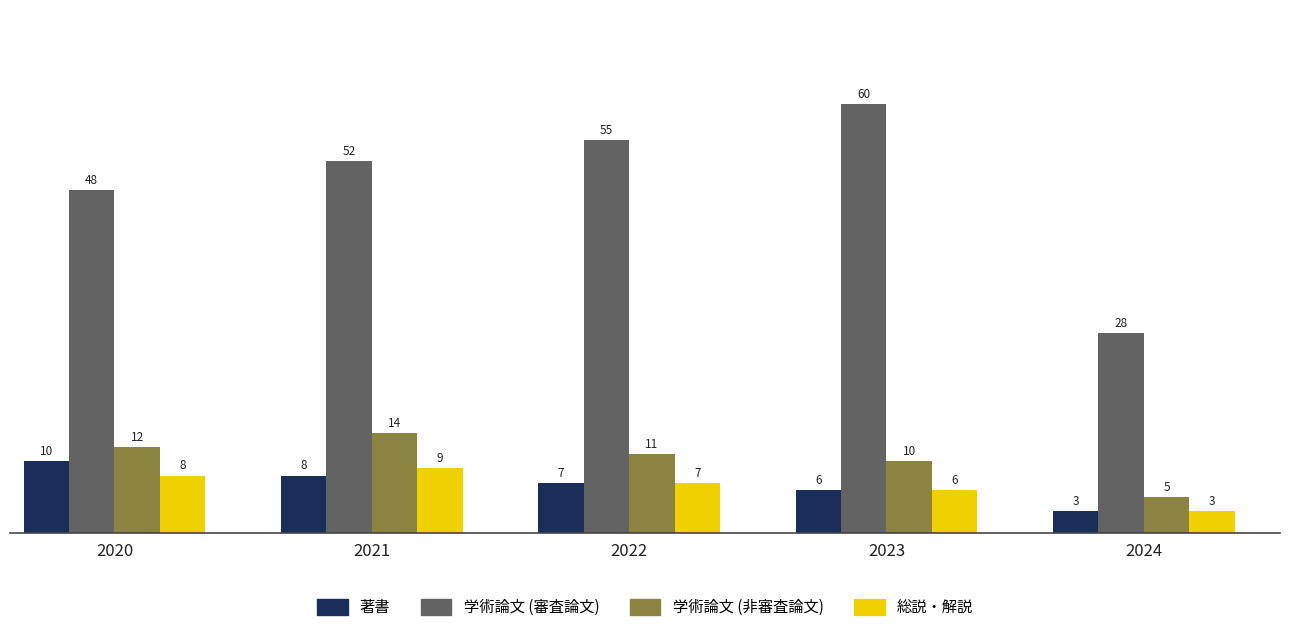

Reading left to right, extract all data points from this chart.

著書: 10	8	7	6	3
学術論文 (審査論文): 48	52	55	60	28
学術論文 (非審査論文): 12	14	11	10	5
総説・解説: 8	9	7	6	3